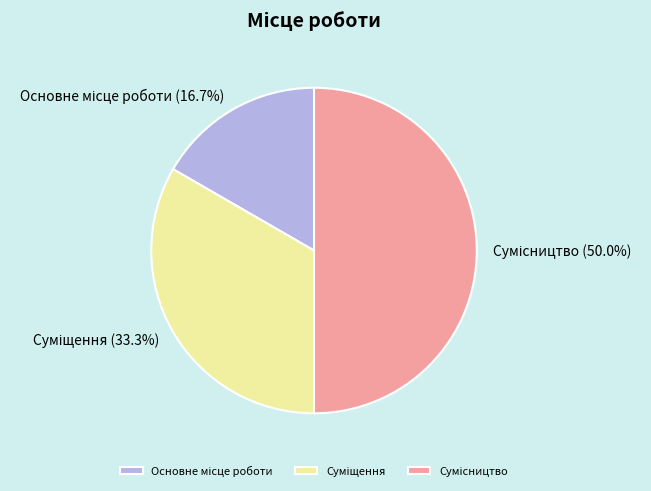

What is the ratio of the value at Основне місце роботи to the value at Сумісництво?

0.3